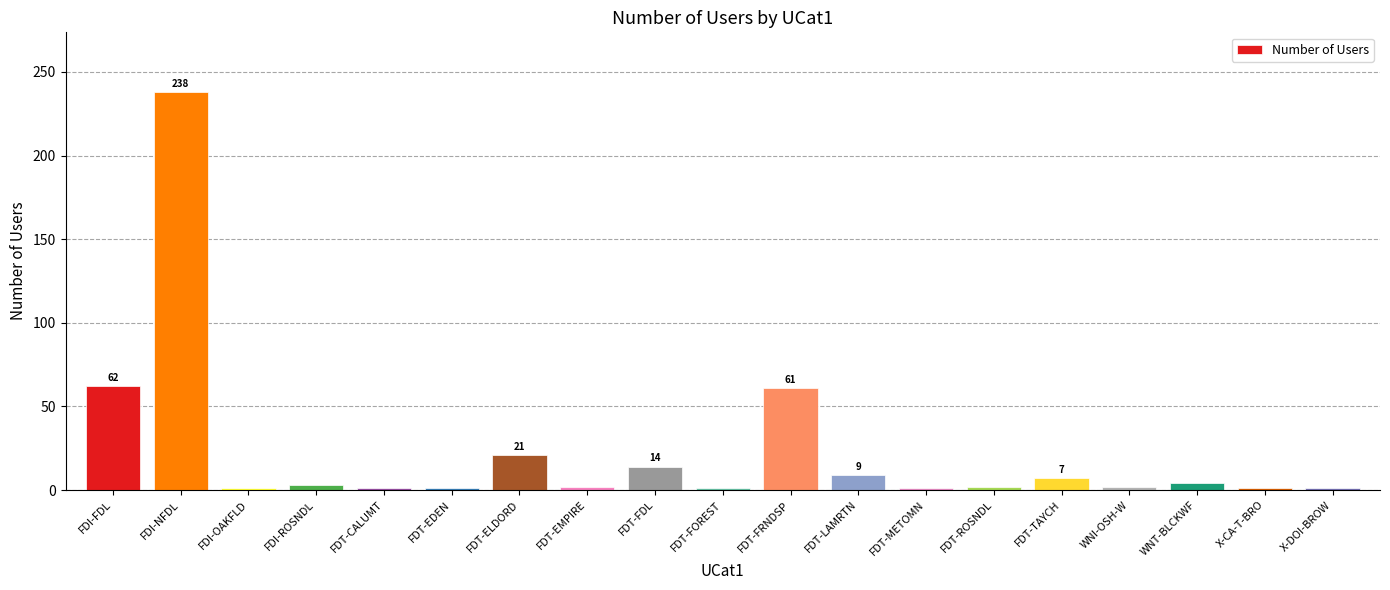

What is the smallest value displayed?

1